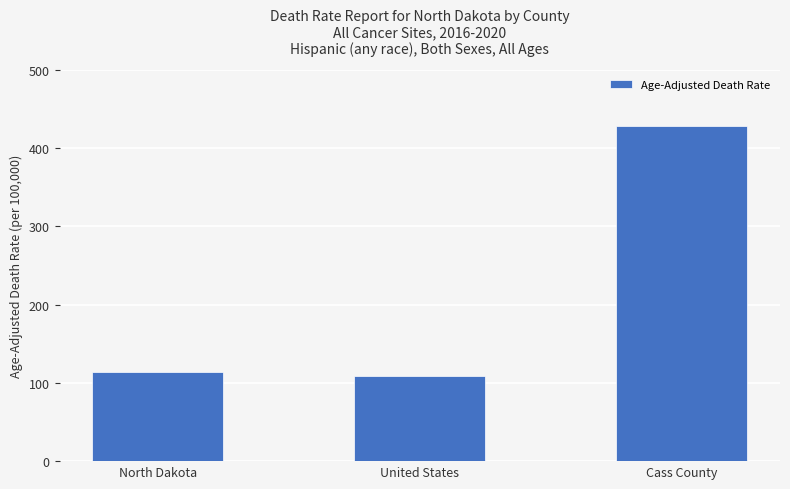

Approximately how many times larger is the value at North Dakota compared to United States?

1.0